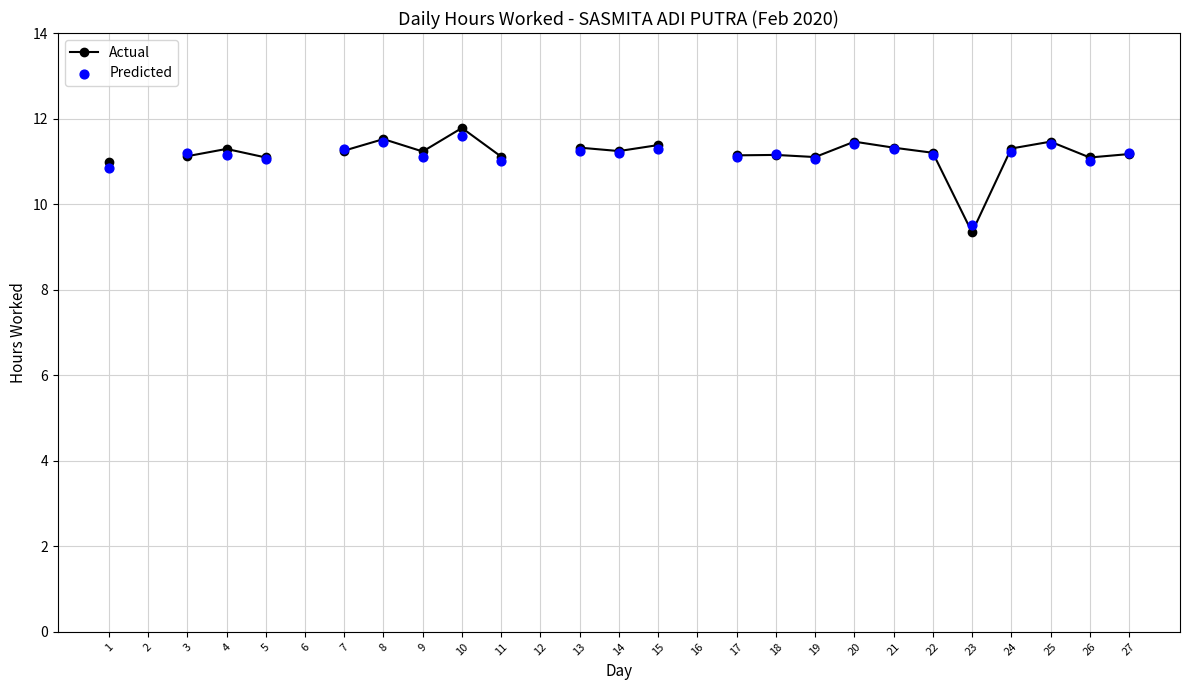

At which category is the sum across all series the highest?

10